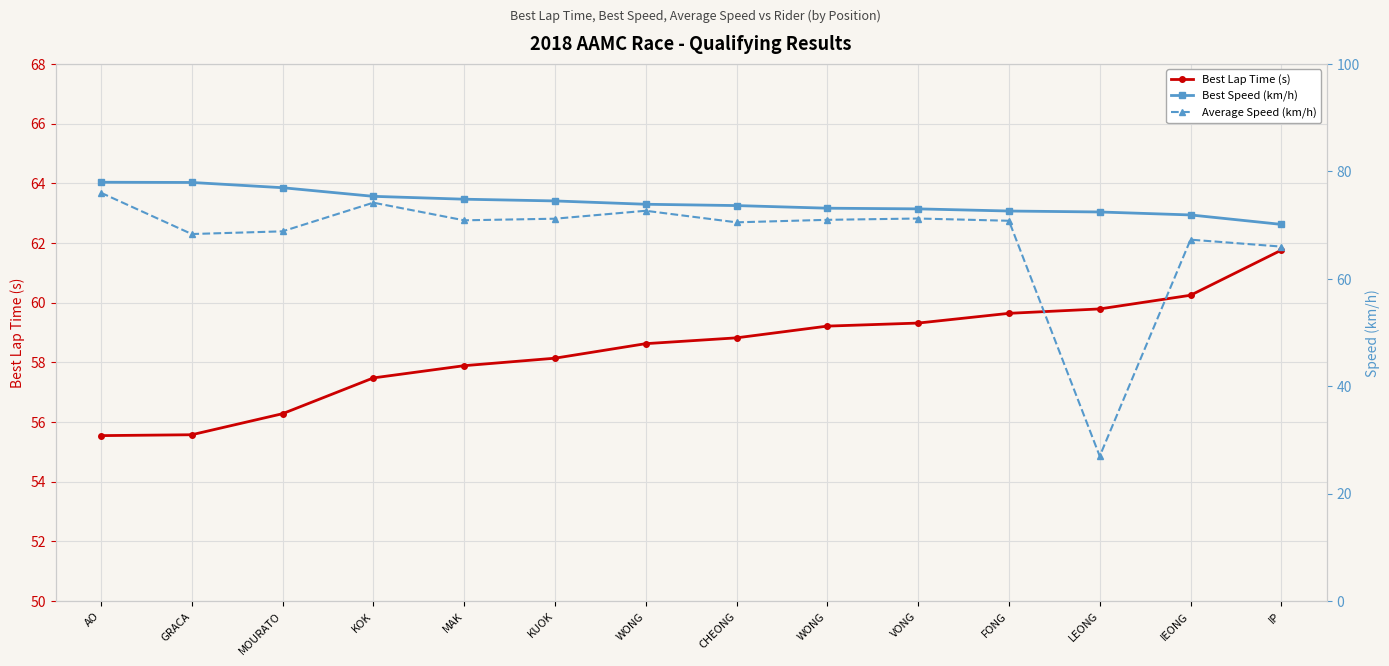

At how many categories does at least one series exceed 40?

14